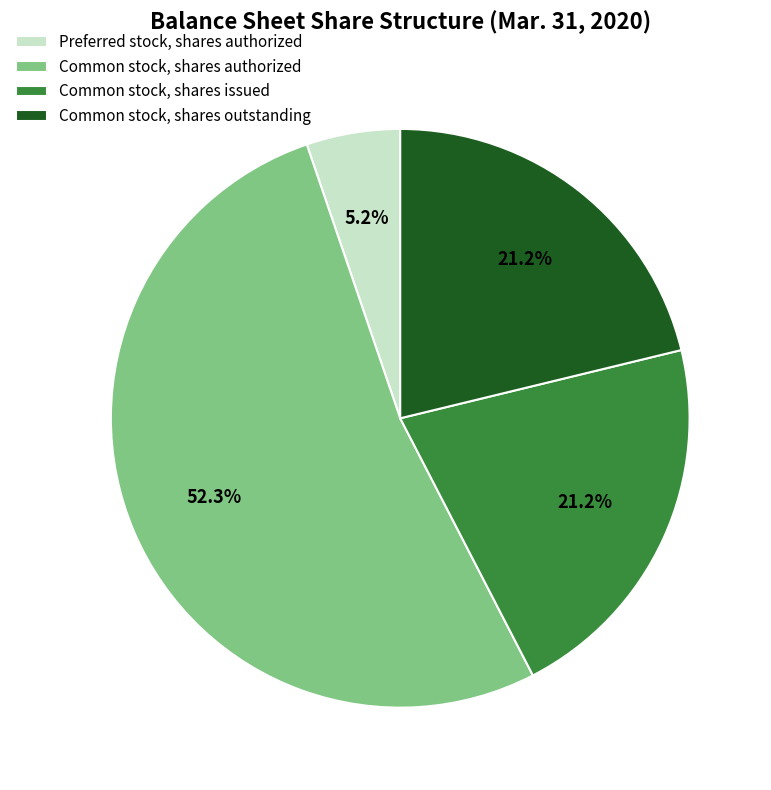

How many slices are in this pie chart?

4